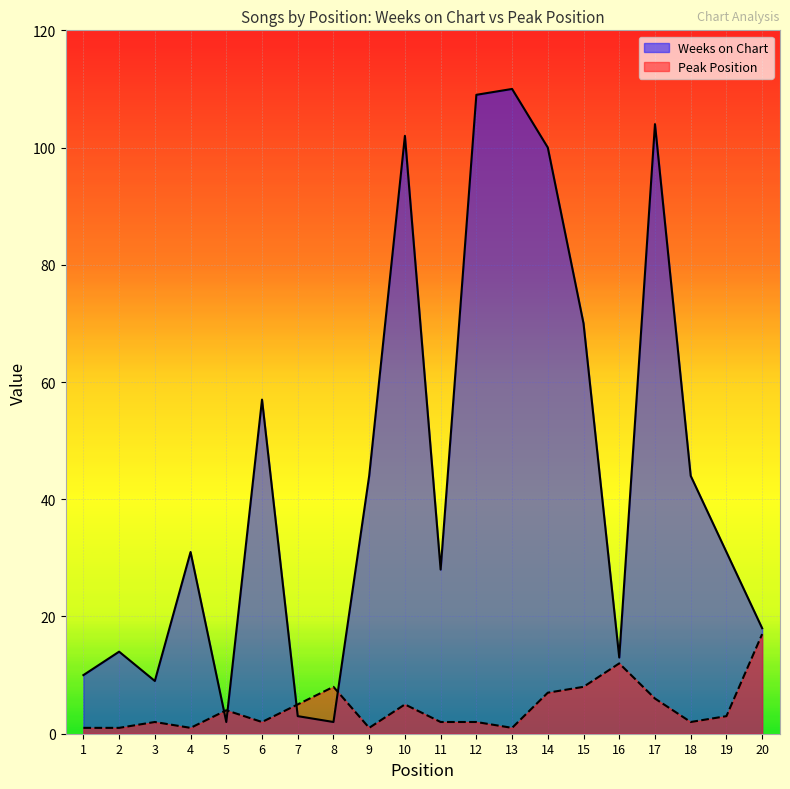

What is the maximum value for Weeks on Chart?

110